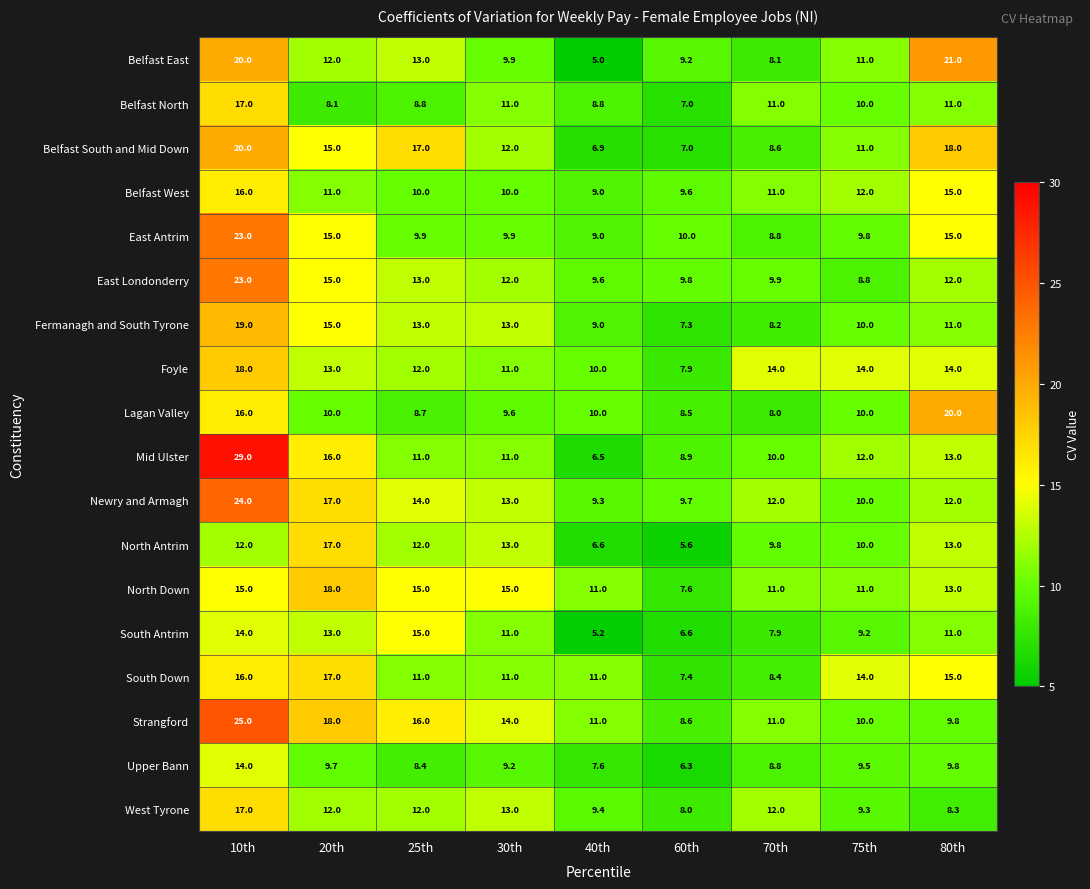

What is the spread (max minus min) of values at 20th?

9.9